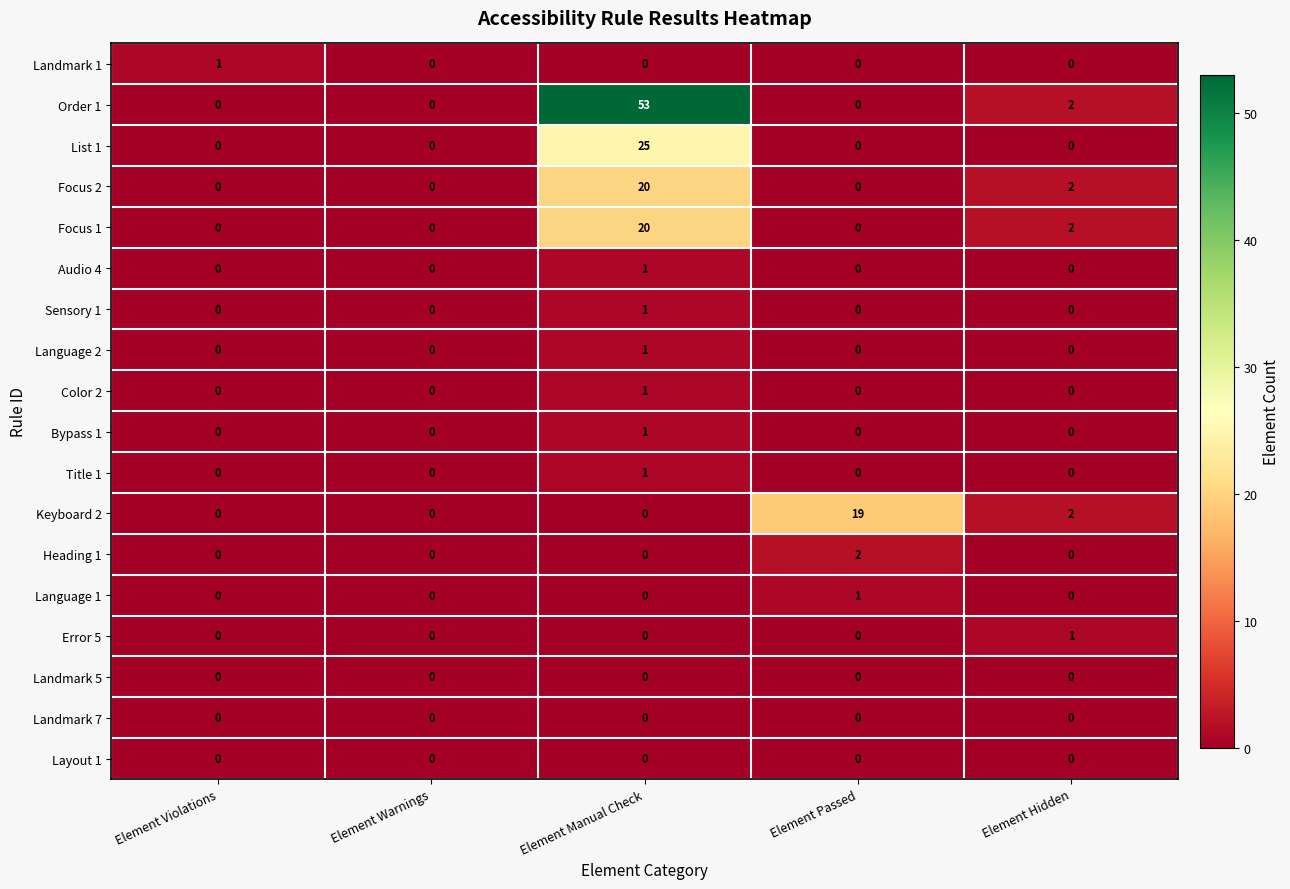

The value of Title 1 at Element Manual Check is 1. True or false?

True